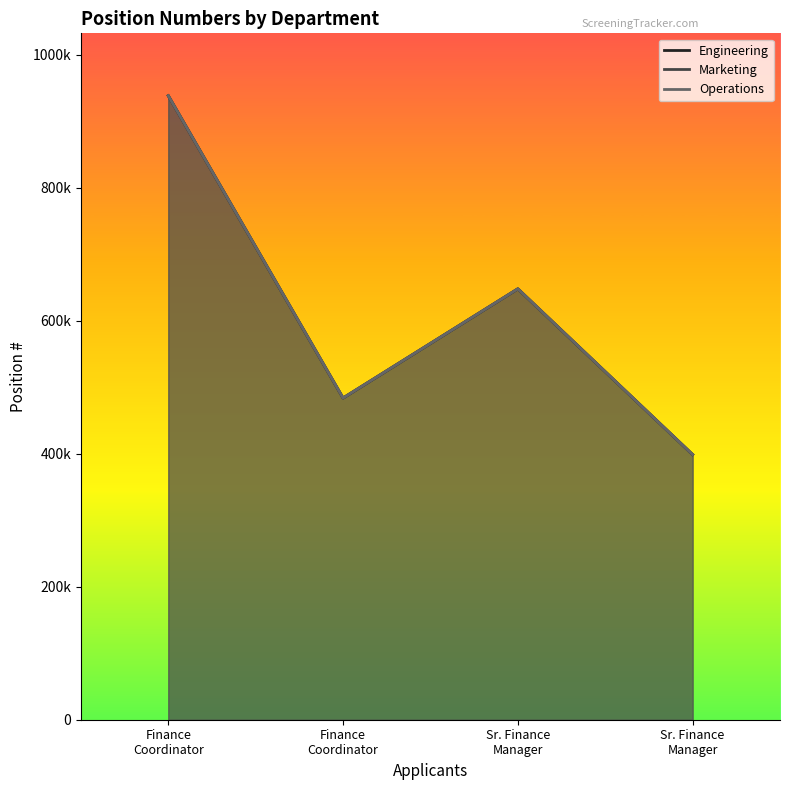

What is the highest value of the Engineering series?

938279